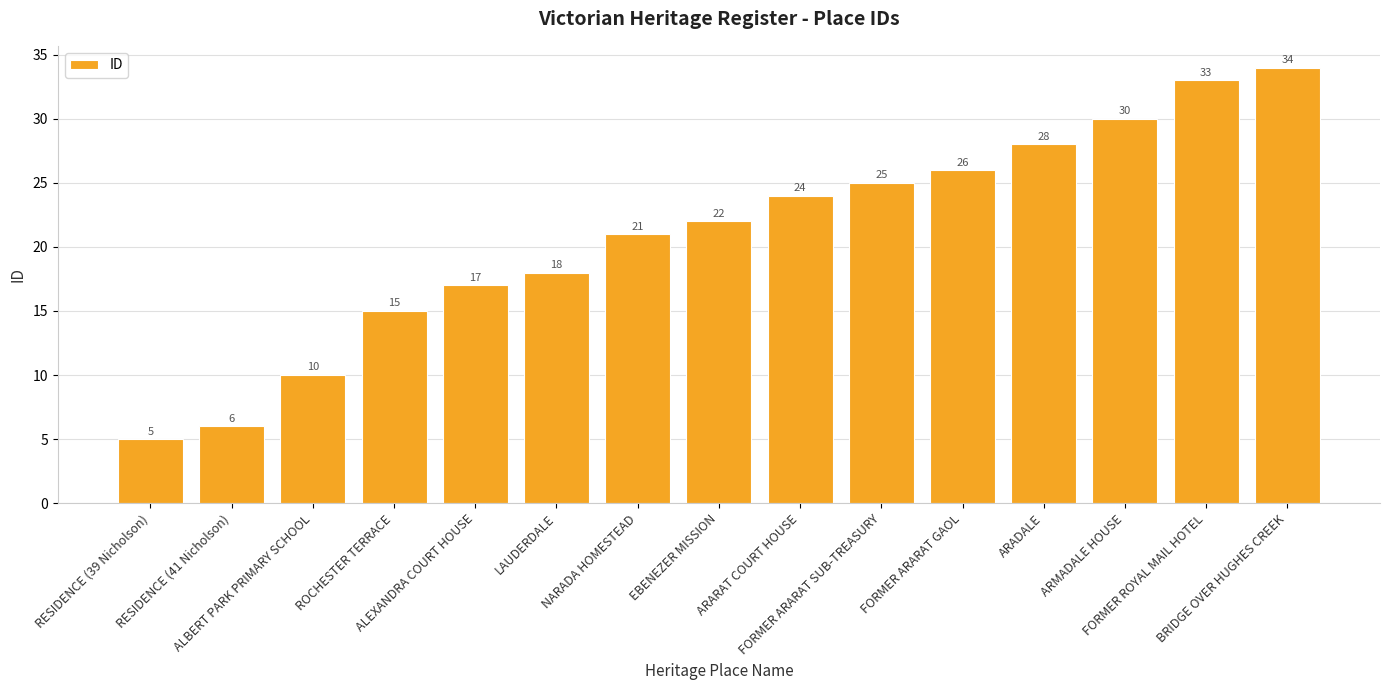

Are the bars grouped side by side (vs. stacked)?

No